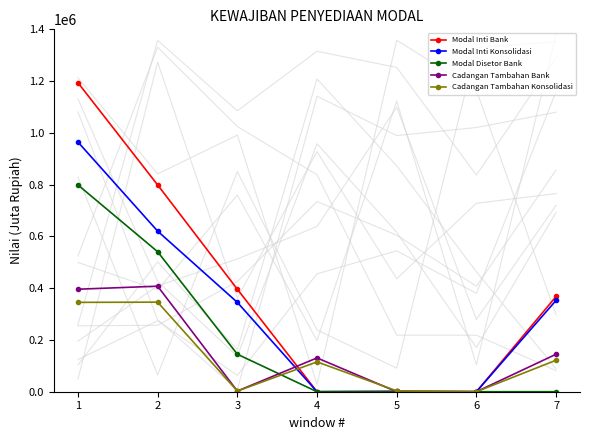

What is the difference between the highest and lowest values at 5?

3185